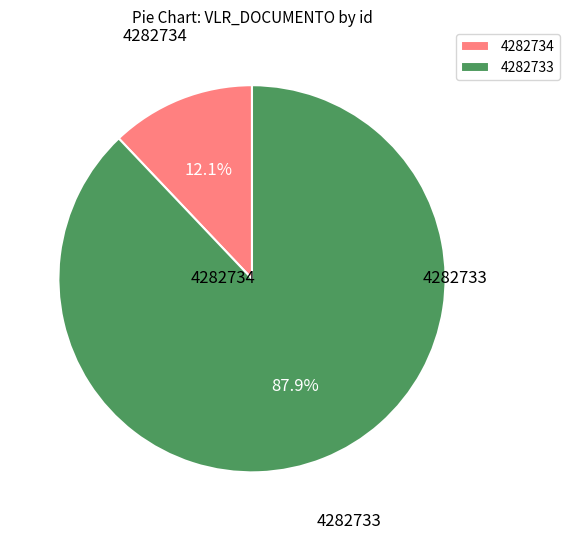

To the nearest percent, what is the difference between the 4282734 and 4282733 slice percentages?

76%